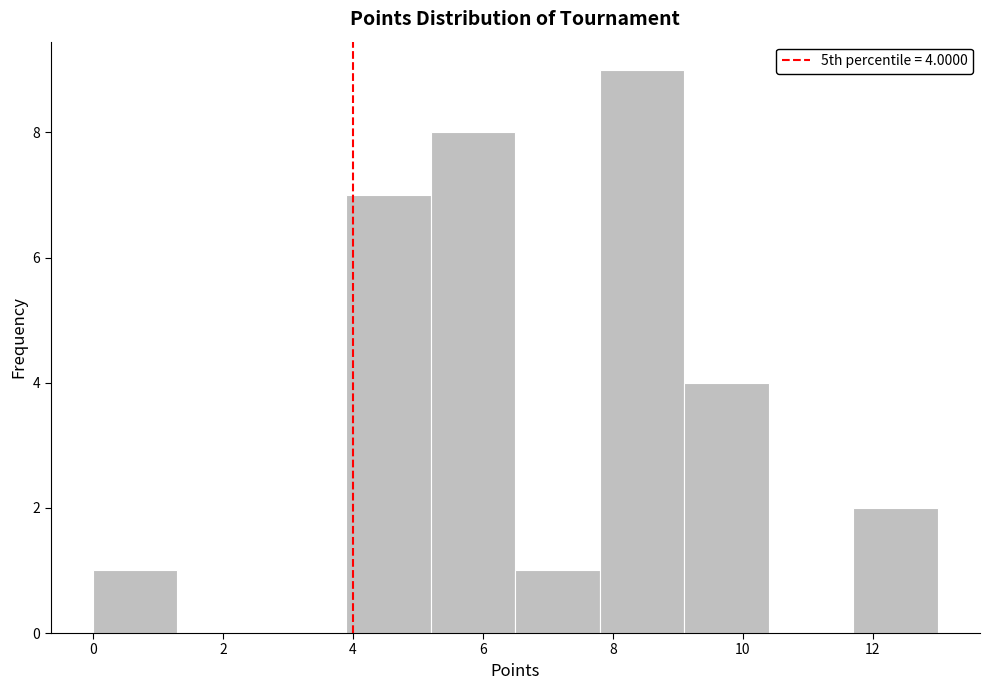

Over which range of the x-axis is the bar tallest?

7.8 to 9.1